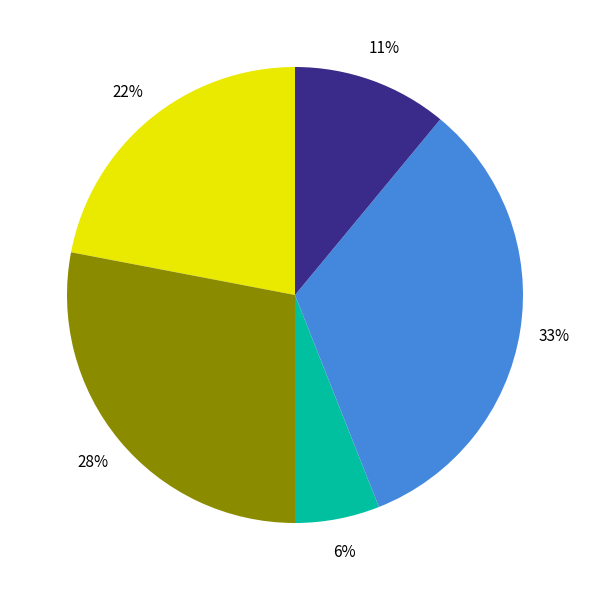

Is there a majority slice in this chart?

No